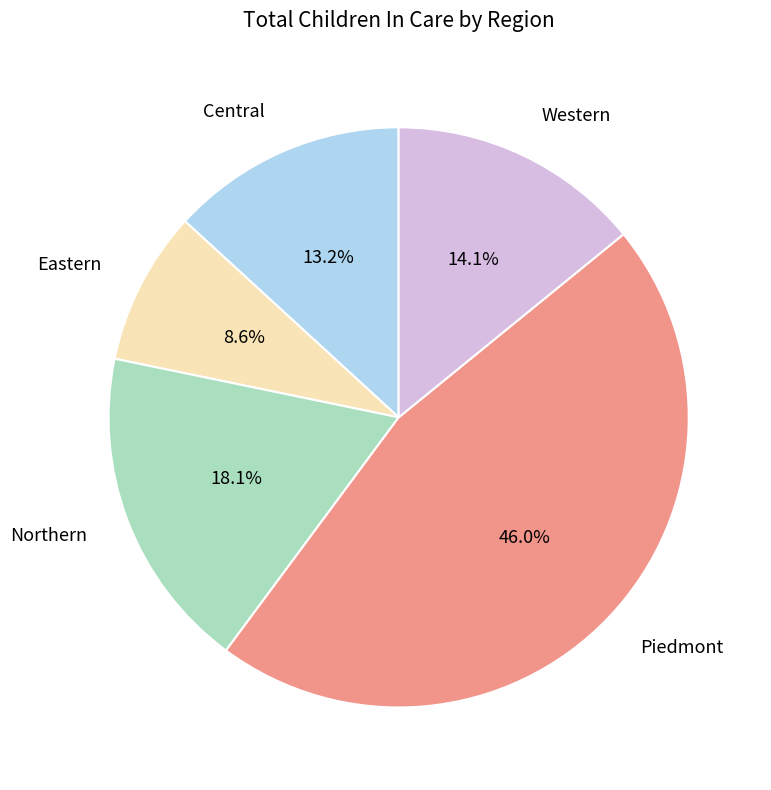

Count the number of slices in the pie.

5